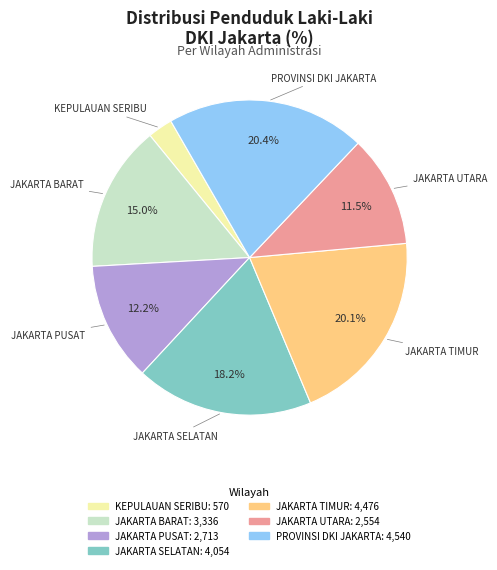

Does JAKARTA BARAT represent more than half of the total?

No